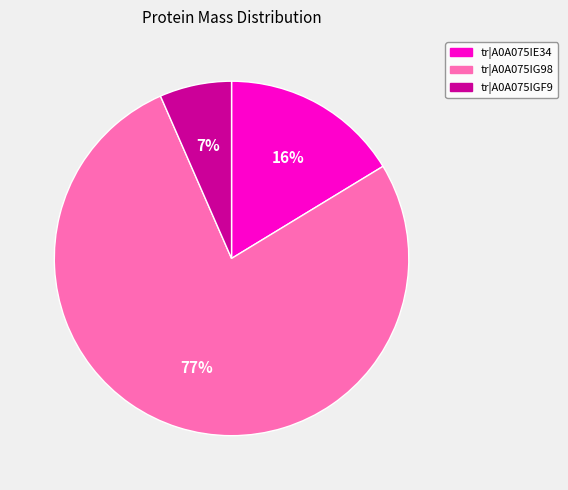

Between tr|A0A075IG98 and tr|A0A075IE34, which is larger?

tr|A0A075IG98